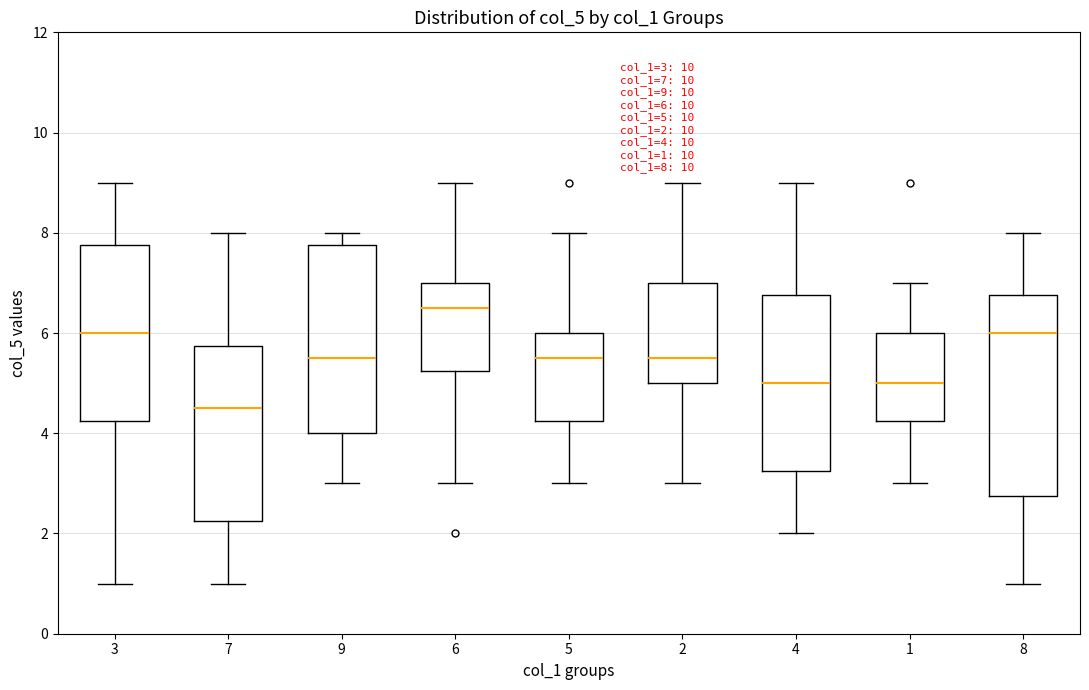

Which box is the tallest, from its lower edge to its upper edge?

8